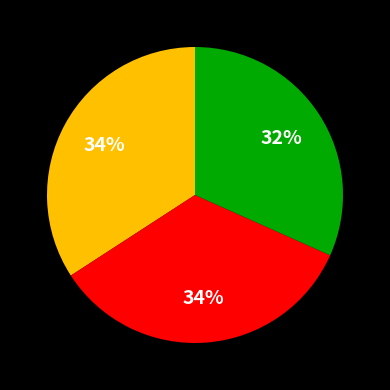

Is there any slice that represents more than half of the pie?

No